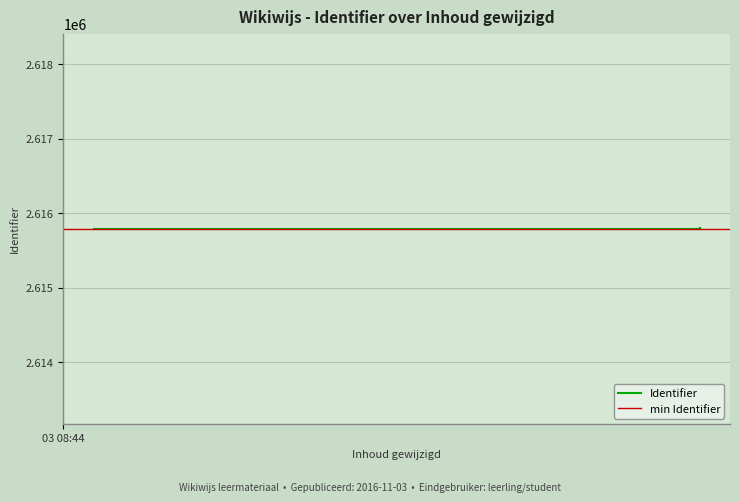

What is the difference between the maximum and minimum values?

12